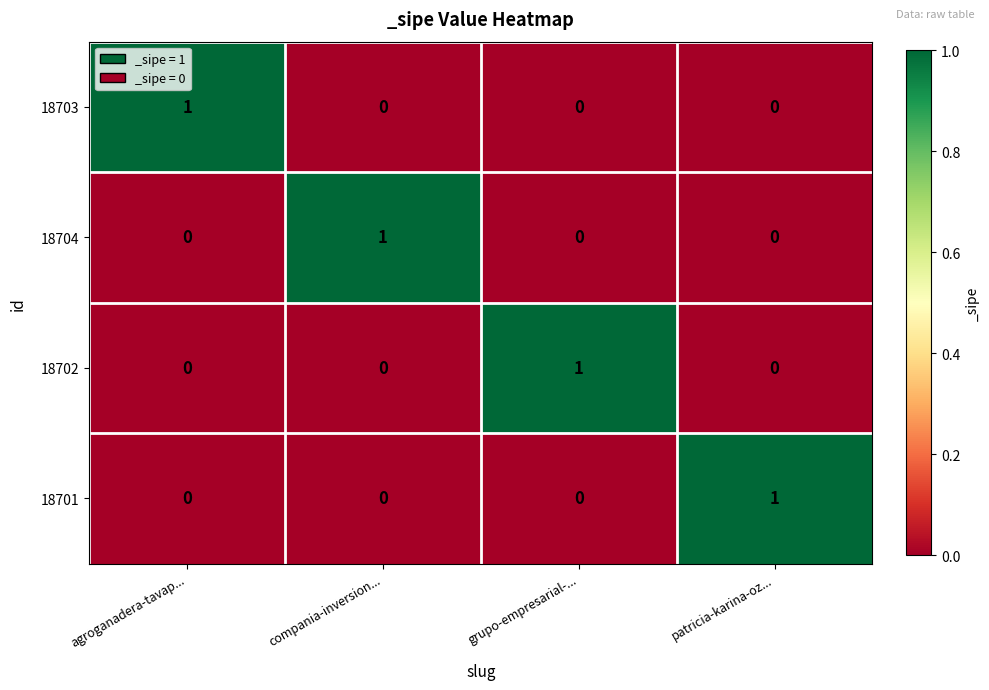

At which label does 18701 reach its peak?

patricia-karina-oz...